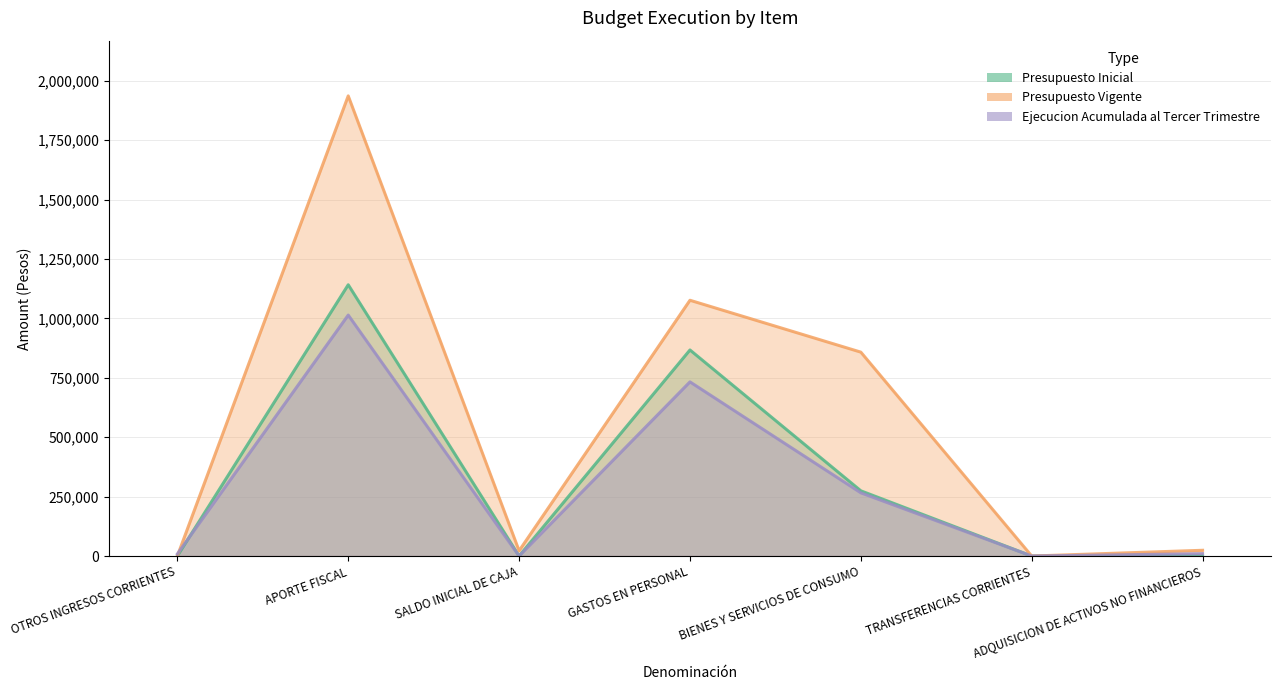

Between which two adjacent categories do Ejecucion Acumulada al Tercer Trimestre and Presupuesto Vigente first intersect?

OTROS INGRESOS CORRIENTES and APORTE FISCAL